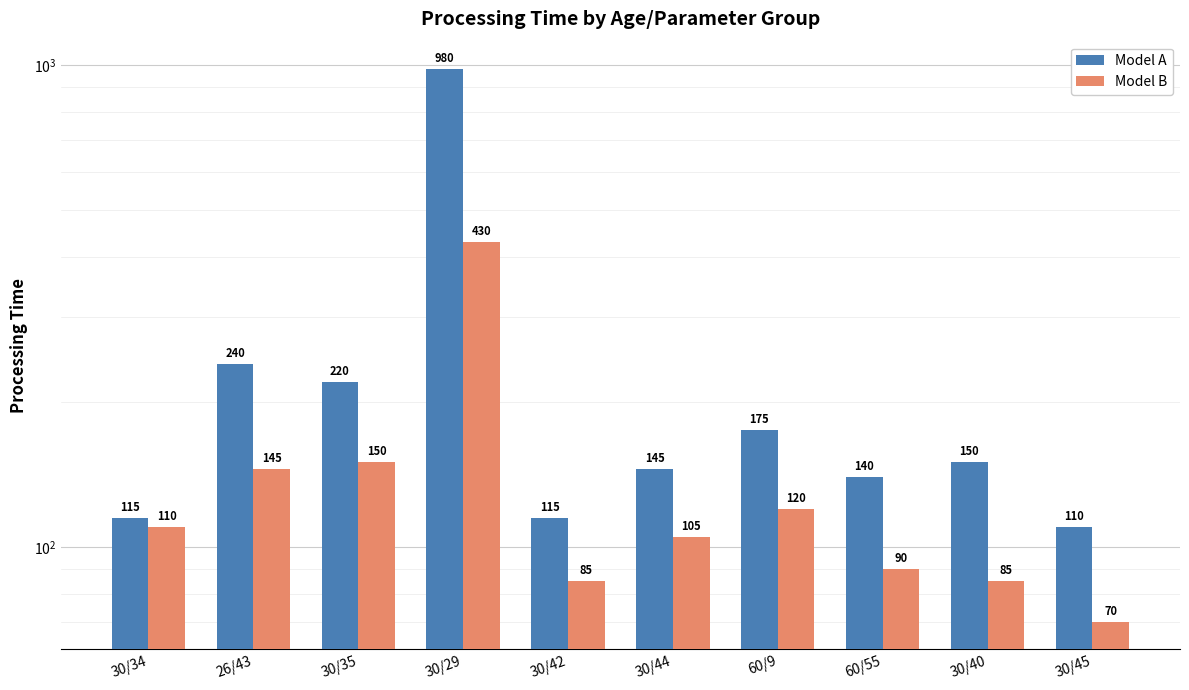

What is the spread (max minus min) of values at 30/35?

70